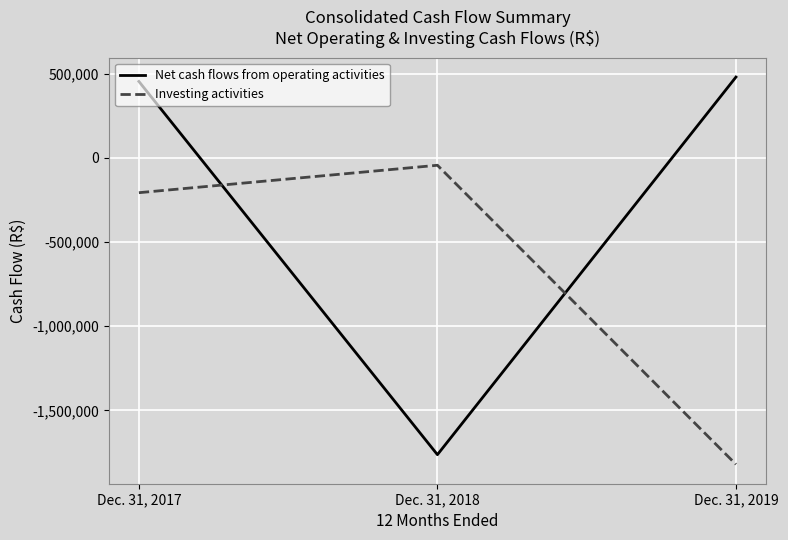

Which series has the widest spread of values?

Net cash flows from operating activities